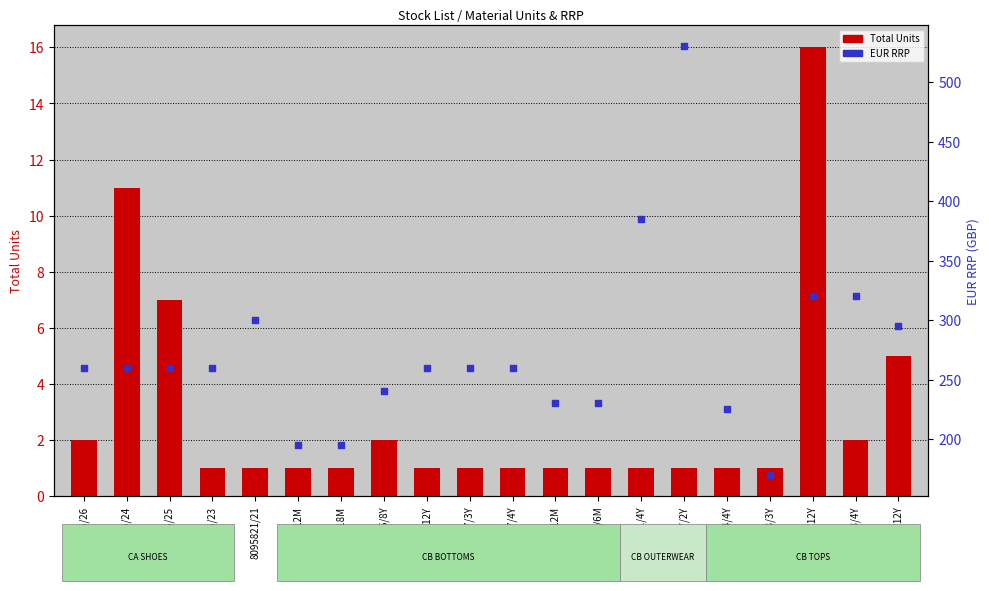

Which series contains the lowest Y value?

Total Units